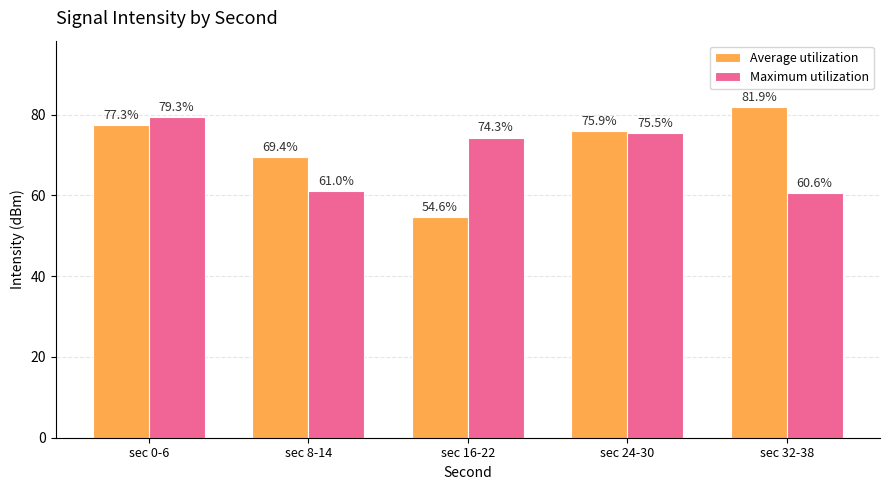

How many distinct data groups are displayed?

2